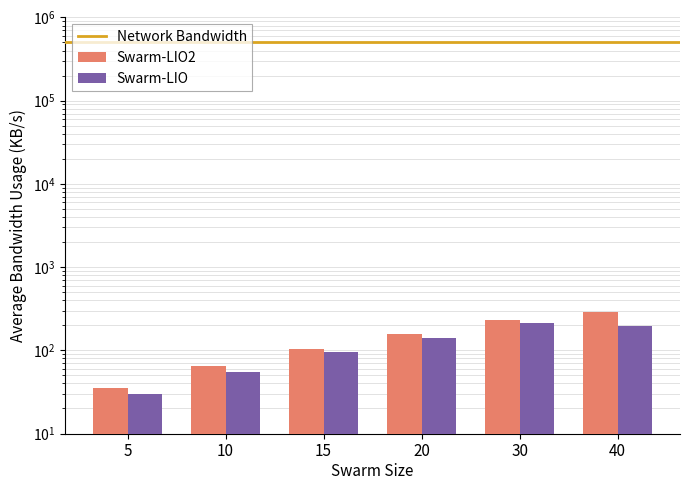

What is the value of the Swarm-LIO bar at the 4th from the left?

140